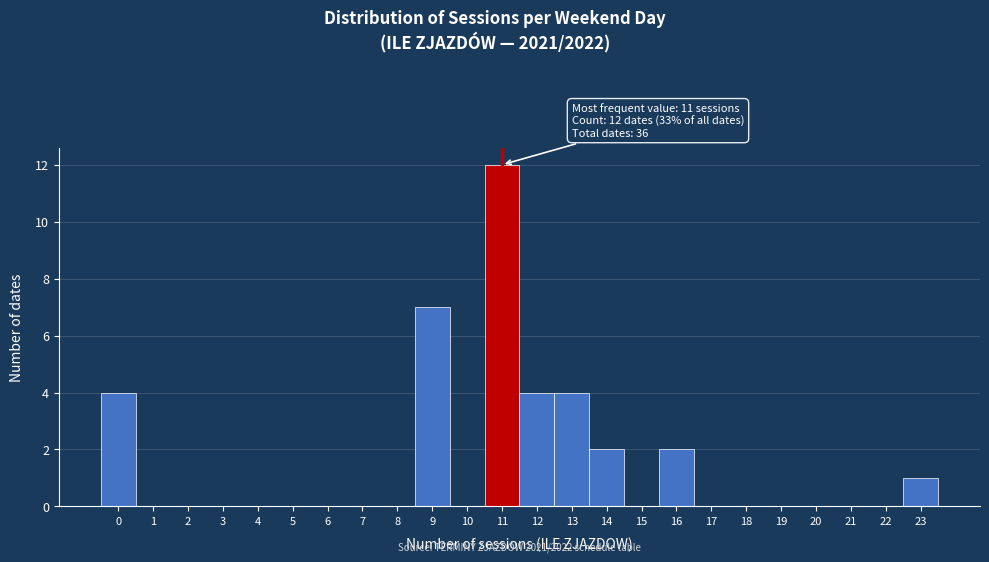

Which range on the x-axis has the tallest bar?

10.5 to 11.5